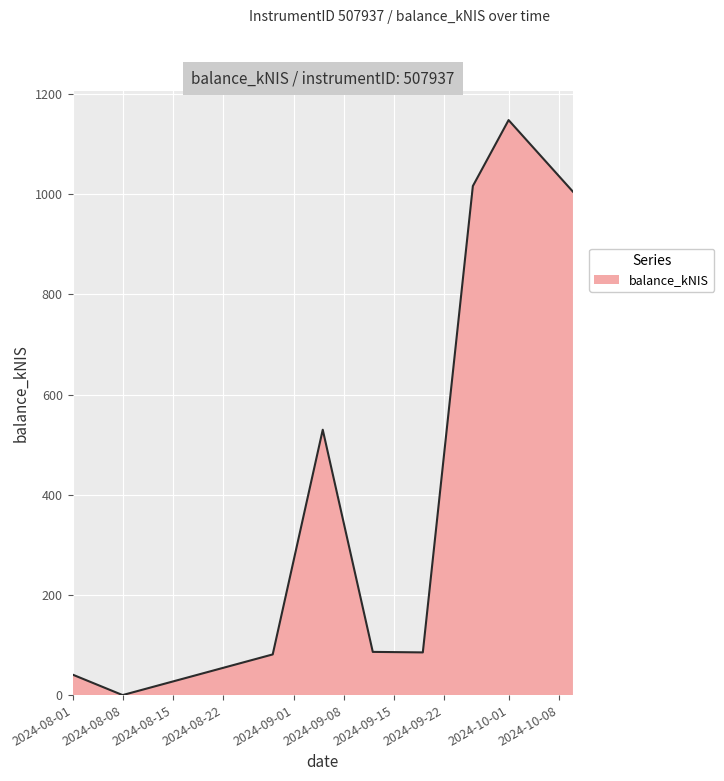

What is the difference between the maximum and minimum values?

1147.9